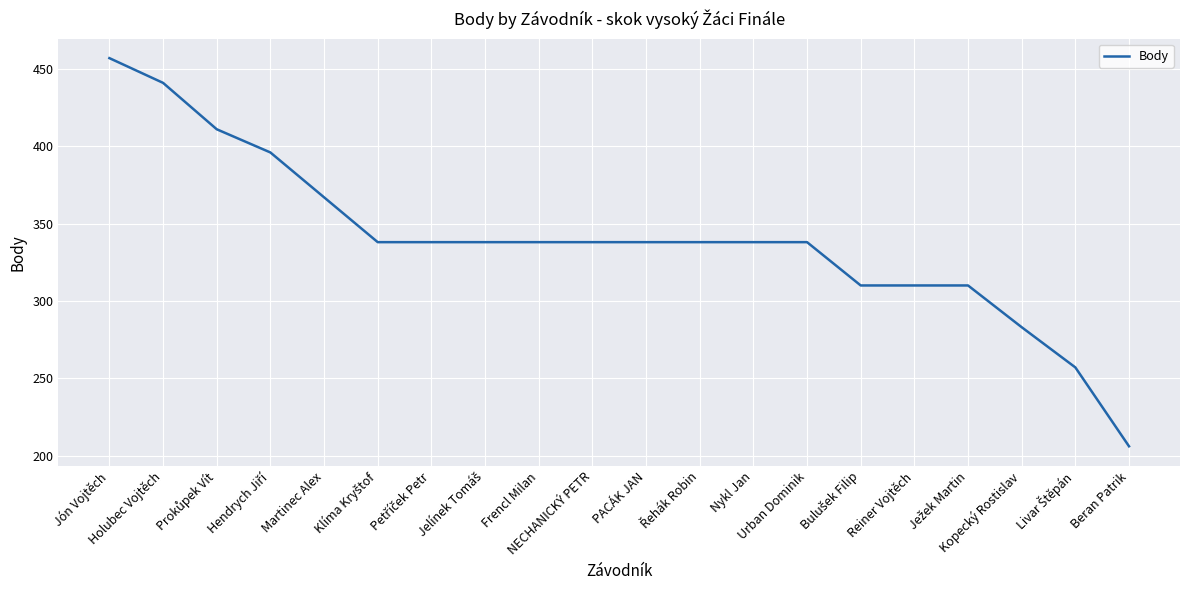

What is the minimum value shown in the chart?

206